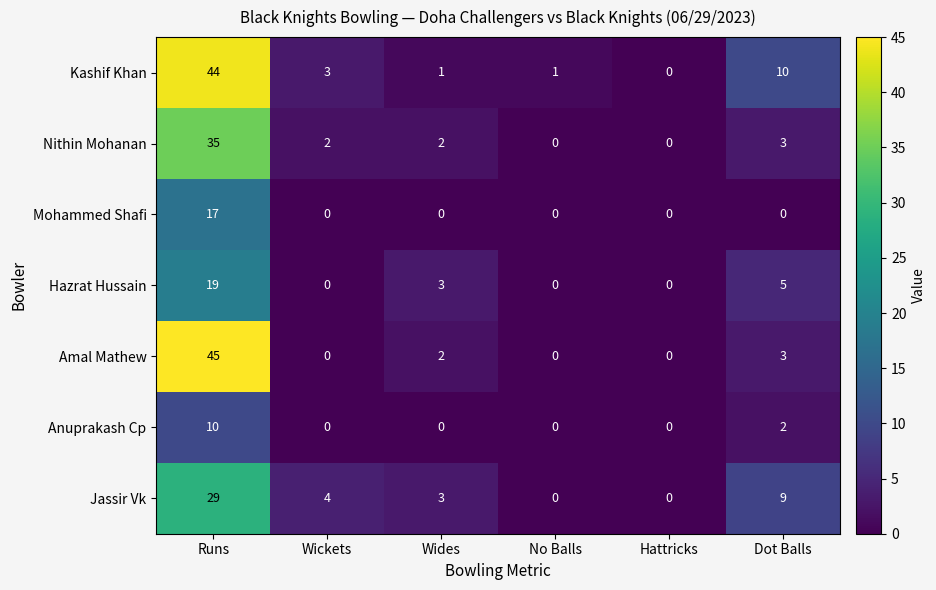

Which series has the largest range (max minus min)?

Amal Mathew